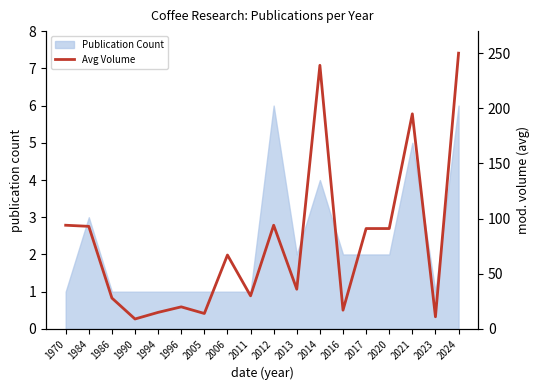

Which category has the lowest value across all series?

1990